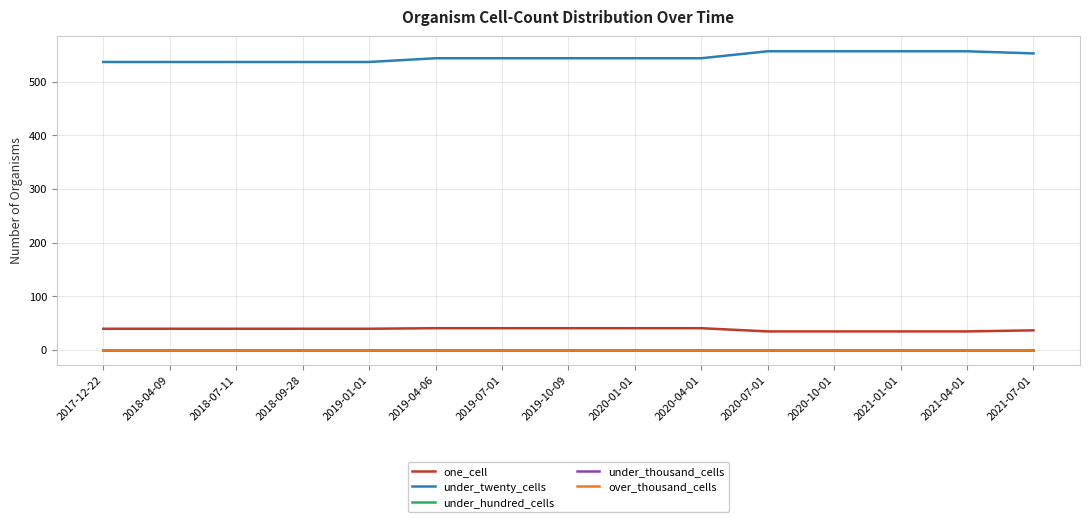

Reading left to right, what are all the values shown in this chart?

one_cell: 2017-12-22=39	2018-04-09=39	2018-07-11=39	2018-09-28=39	2019-01-01=39	2019-04-06=40	2019-07-01=40	2019-10-09=40	2020-01-01=40	2020-04-01=40	2020-07-01=34	2020-10-01=34	2021-01-01=34	2021-04-01=34	2021-07-01=36
under_twenty_cells: 2017-12-22=537	2018-04-09=537	2018-07-11=537	2018-09-28=537	2019-01-01=537	2019-04-06=544	2019-07-01=544	2019-10-09=544	2020-01-01=544	2020-04-01=544	2020-07-01=557	2020-10-01=557	2021-01-01=557	2021-04-01=557	2021-07-01=553
under_hundred_cells: 2017-12-22=0	2018-04-09=0	2018-07-11=0	2018-09-28=0	2019-01-01=0	2019-04-06=0	2019-07-01=0	2019-10-09=0	2020-01-01=0	2020-04-01=0	2020-07-01=0	2020-10-01=0	2021-01-01=0	2021-04-01=0	2021-07-01=0
under_thousand_cells: 2017-12-22=0	2018-04-09=0	2018-07-11=0	2018-09-28=0	2019-01-01=0	2019-04-06=0	2019-07-01=0	2019-10-09=0	2020-01-01=0	2020-04-01=0	2020-07-01=0	2020-10-01=0	2021-01-01=0	2021-04-01=0	2021-07-01=0
over_thousand_cells: 2017-12-22=0	2018-04-09=0	2018-07-11=0	2018-09-28=0	2019-01-01=0	2019-04-06=0	2019-07-01=0	2019-10-09=0	2020-01-01=0	2020-04-01=0	2020-07-01=0	2020-10-01=0	2021-01-01=0	2021-04-01=0	2021-07-01=0